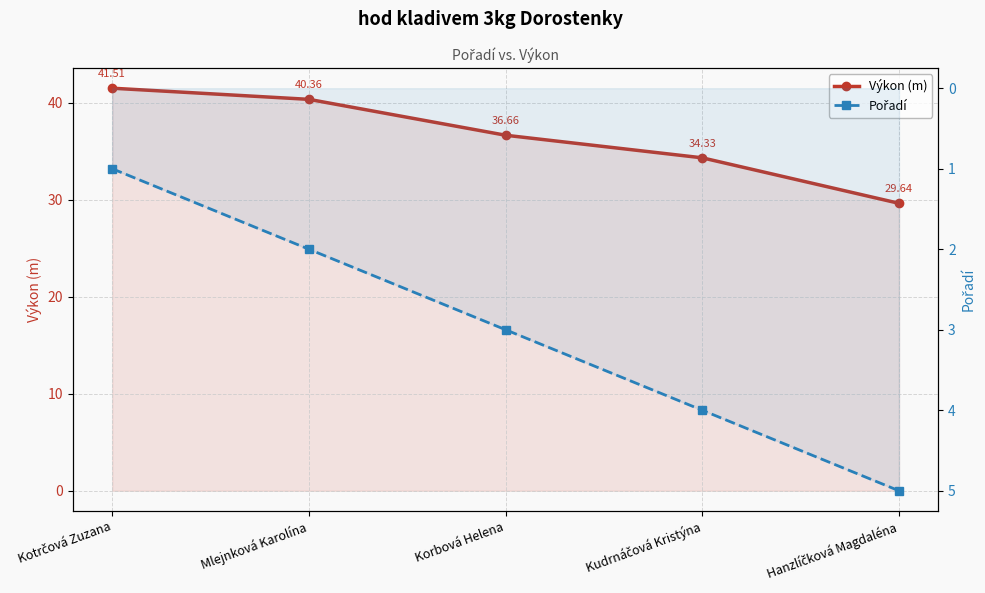

Is it true that Pořadí equals 1.4 at Mlejnková Karolína?

False